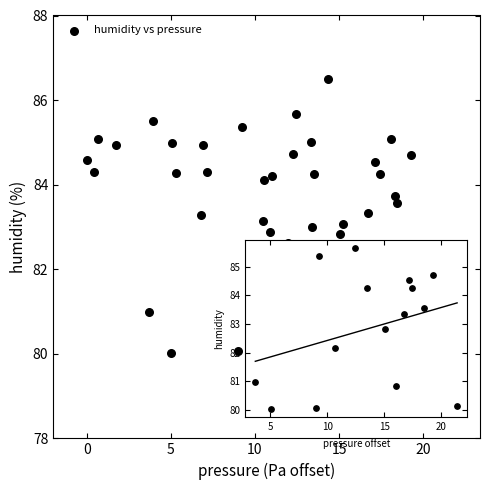

What is the range of X values (max minus min)?

21.4